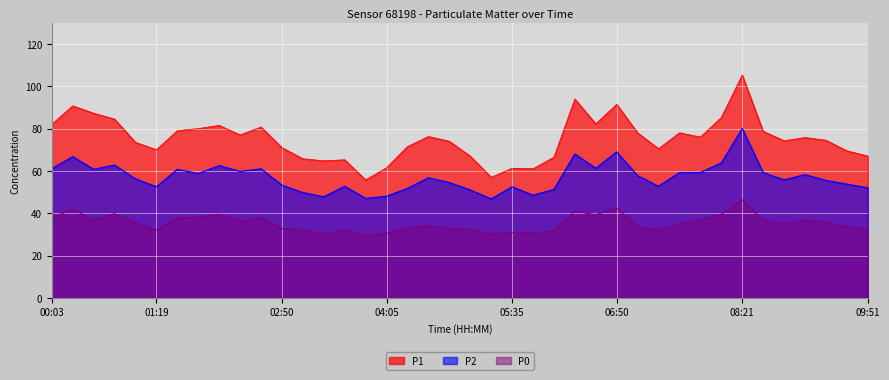

Does the chart display data point markers on the line(s)?

No